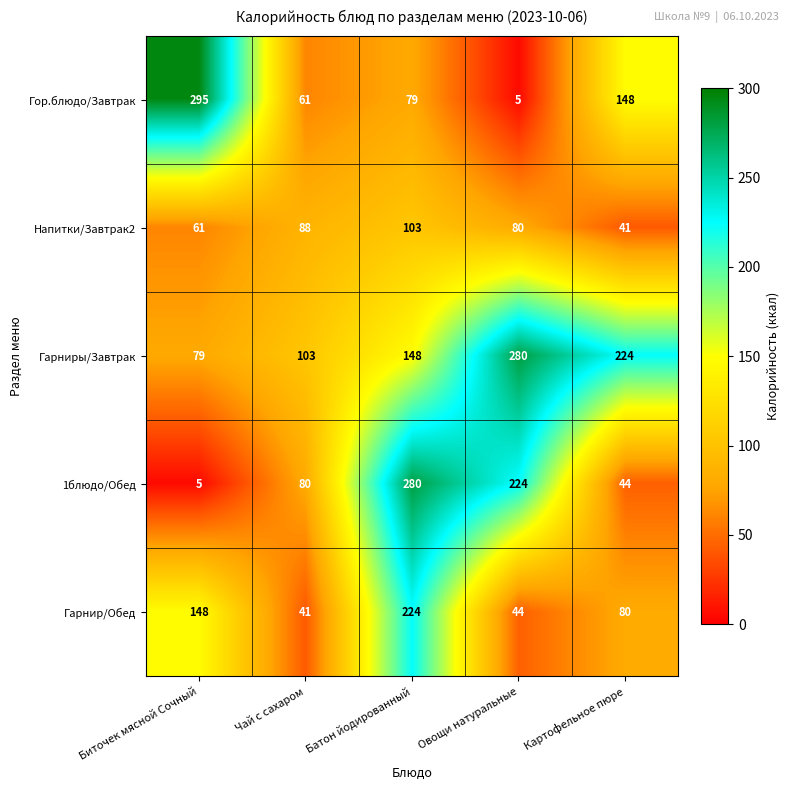

At which category does the chart reach its peak across all series?

Биточек мясной Сочный